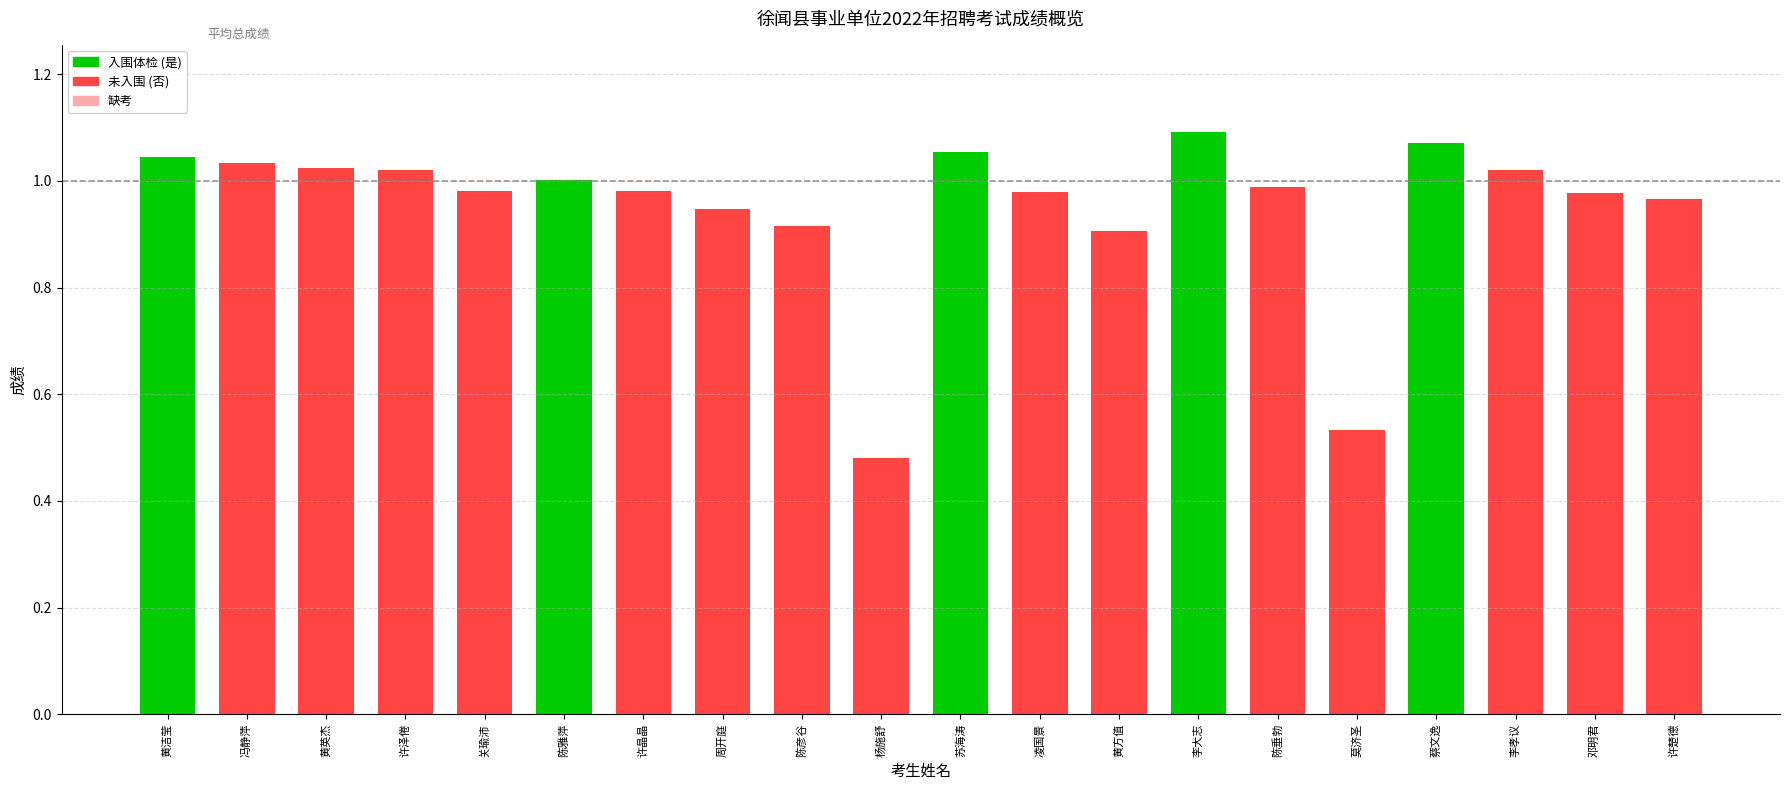

Does the chart contain stacked bars?

No